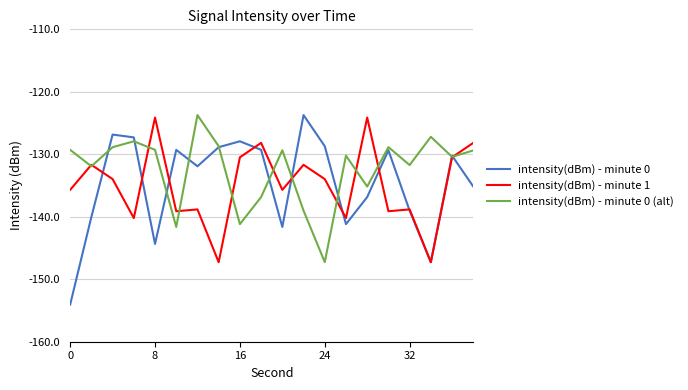

What is the minimum value for intensity(dBm) - minute 1?

-147.3